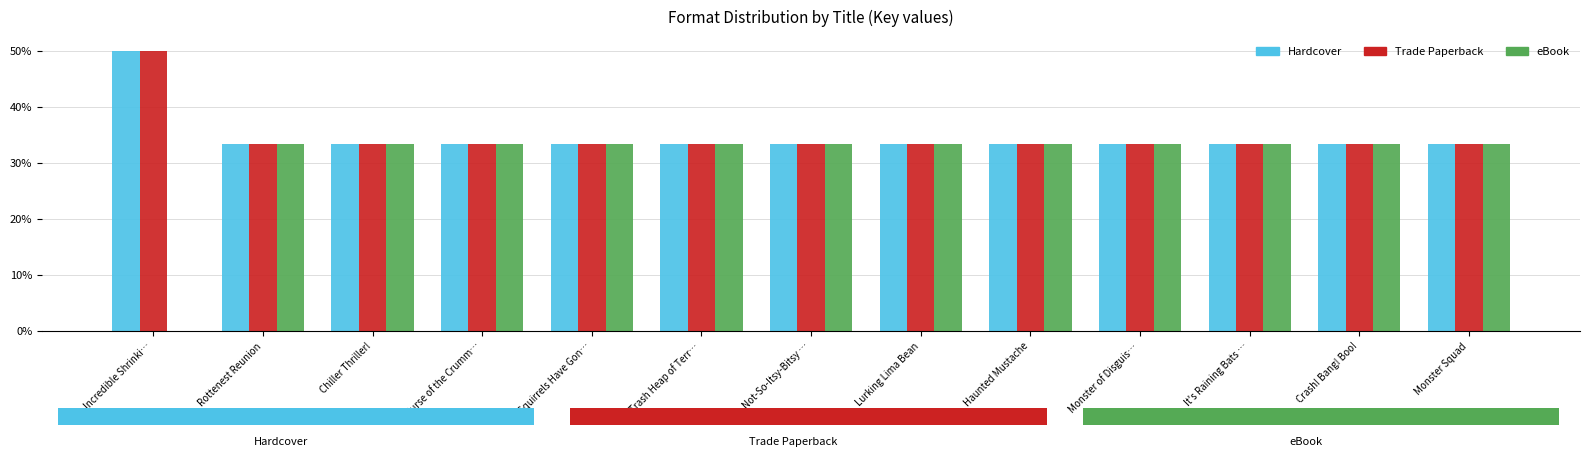

Between Incredible Shrinki… and Haunted Mustache, which series saw the biggest shift?

eBook